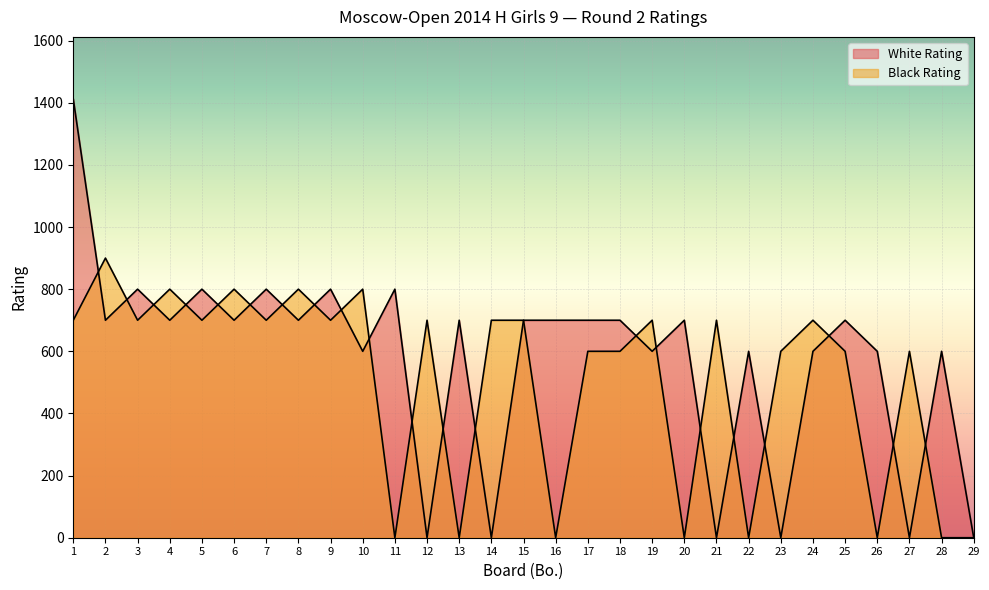

At which category does White Rating reach its first local peak?

3